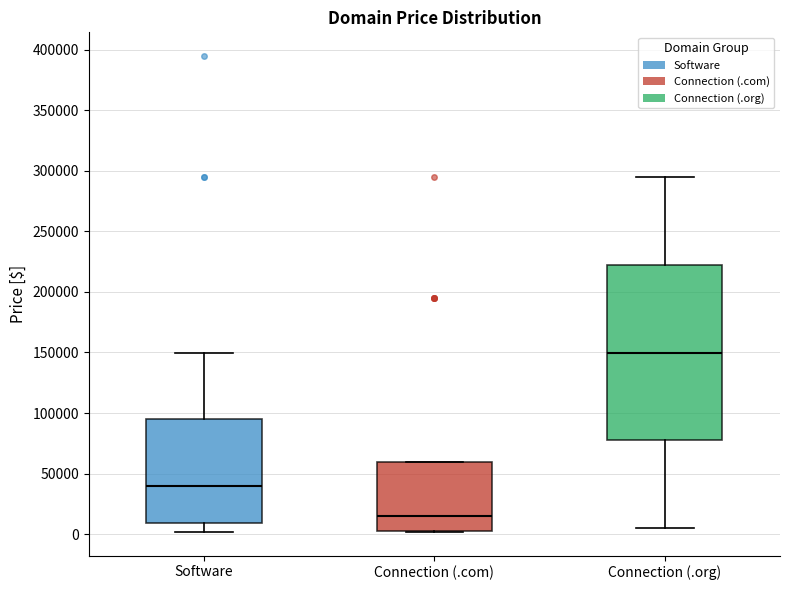

Comparing the boxes themselves (not the whiskers), which one is the tallest?

Connection (.org)